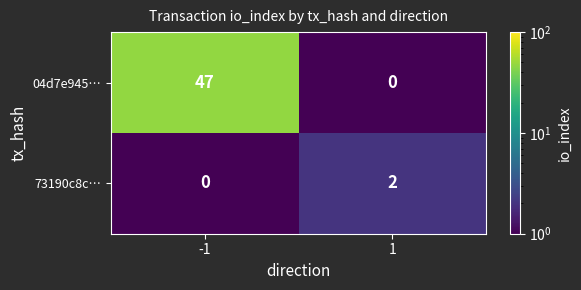

List the series in order of their peak value, lowest first.

73190c8c…, 04d7e945…